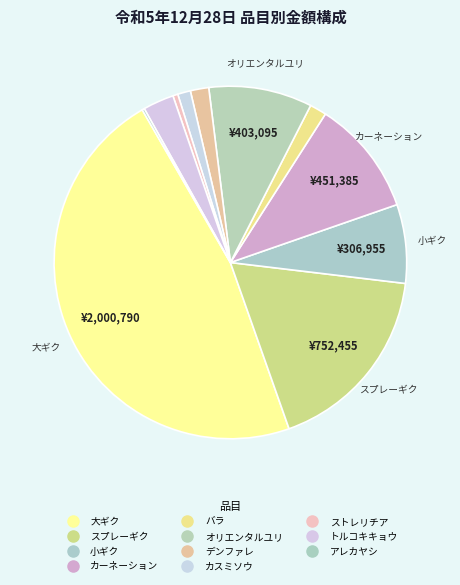

Does any single category account for the majority?

No